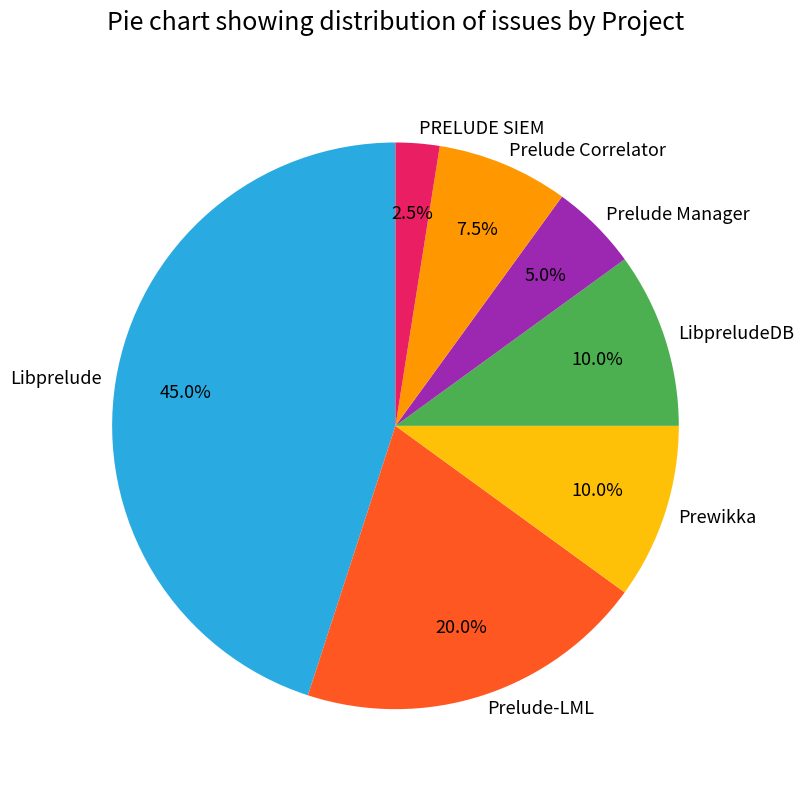

Which has a higher value, LibpreludeDB or Prelude-LML?

Prelude-LML